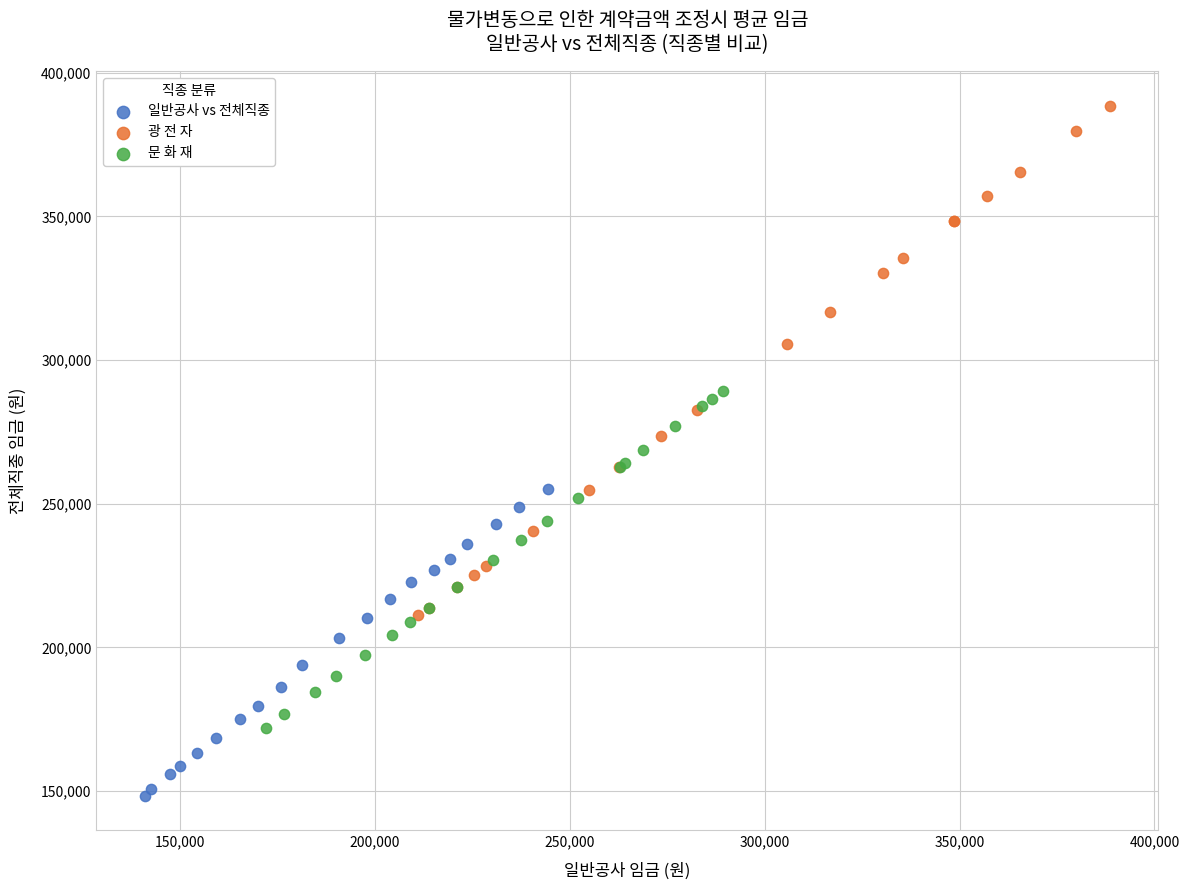

What are all the series names shown in the legend?

일반공사 vs 전체직종, 광 전 자, 문 화 재